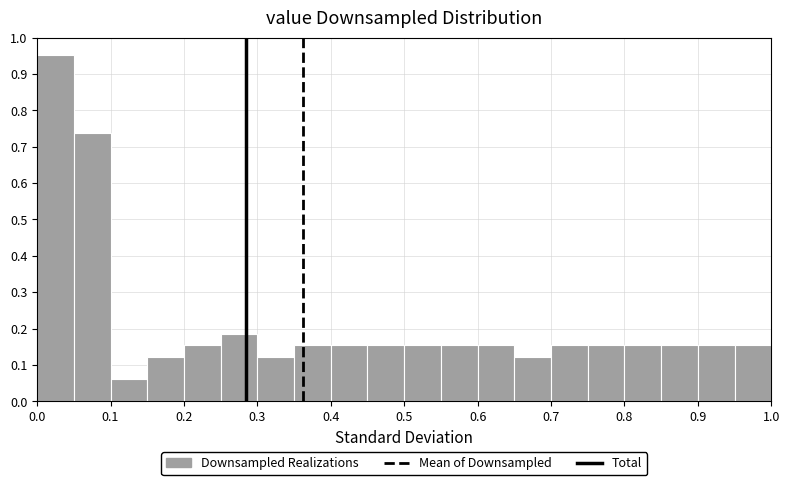

Reading left to right, transcribe this chart: for each bar, give the range it covers on the x-axis and its height. The values are not printed on the chart, so give them approximately, as read against the axis.

0.00 to 0.05: 0.95
0.05 to 0.10: 0.74
0.10 to 0.15: 0.06
0.15 to 0.20: 0.12
0.20 to 0.25: 0.15
0.25 to 0.30: 0.18
0.30 to 0.35: 0.12
0.35 to 0.40: 0.15
0.40 to 0.45: 0.15
0.45 to 0.50: 0.15
0.50 to 0.55: 0.15
0.55 to 0.60: 0.15
0.60 to 0.65: 0.15
0.65 to 0.70: 0.12
0.70 to 0.75: 0.15
0.75 to 0.80: 0.15
0.80 to 0.85: 0.15
0.85 to 0.90: 0.15
0.90 to 0.95: 0.15
0.95 to 1.00: 0.15